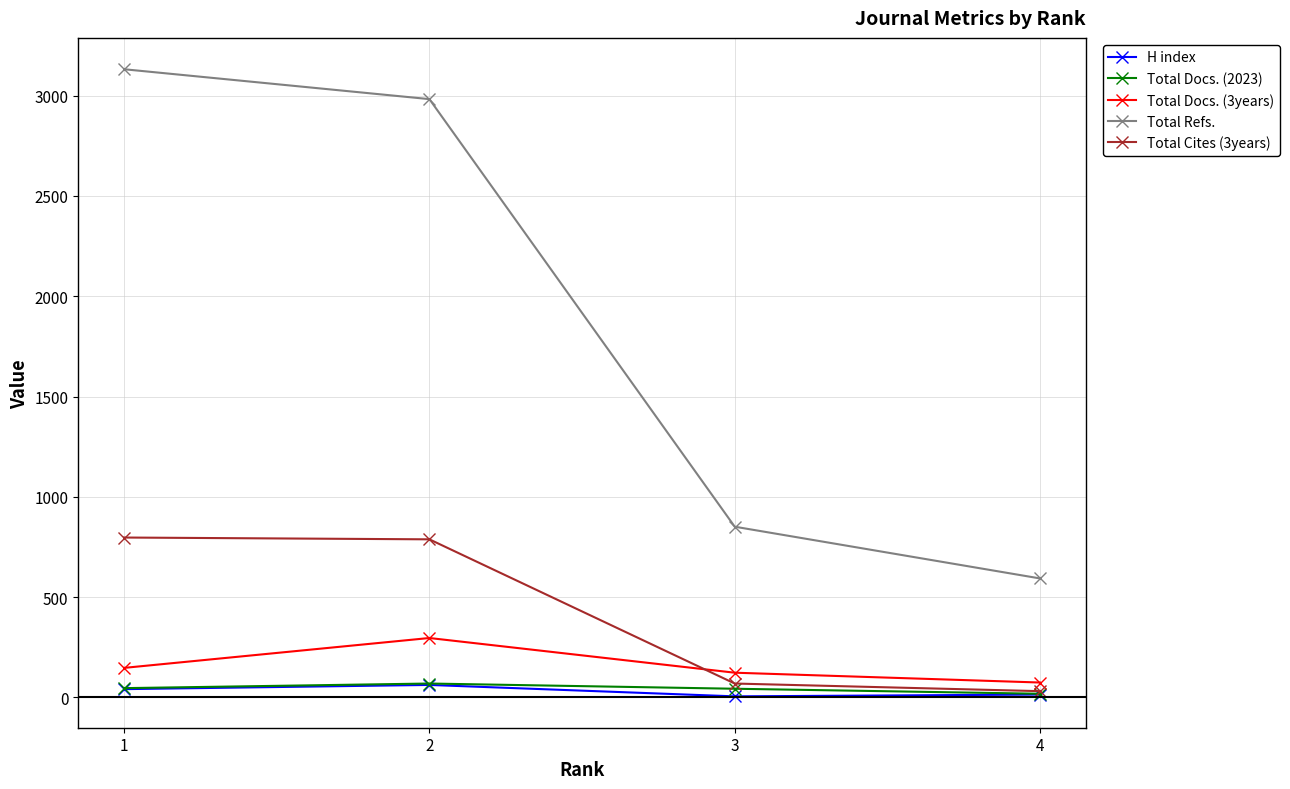

Which category has the highest value across all series?

1